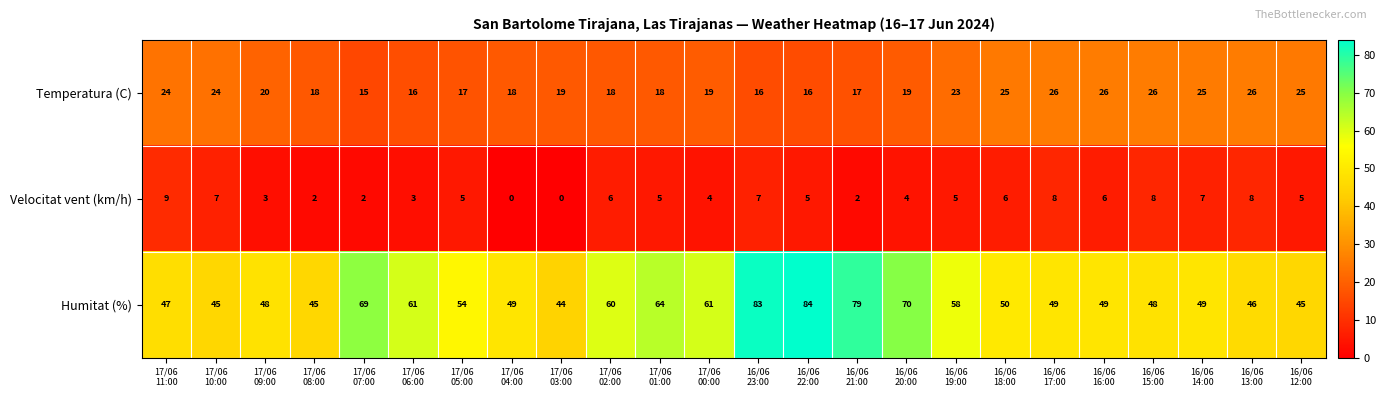

List the series in order of their peak value, lowest first.

Velocitat vent (km/h), Temperatura (C), Humitat (%)